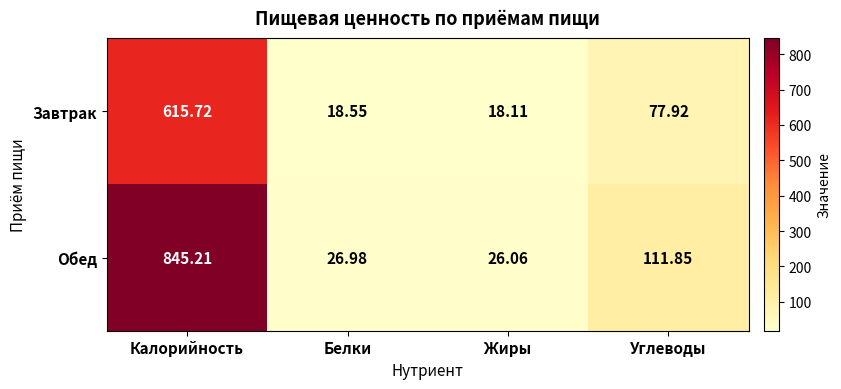

Rank the series at Жиры from lowest to highest value.

Завтрак, Обед